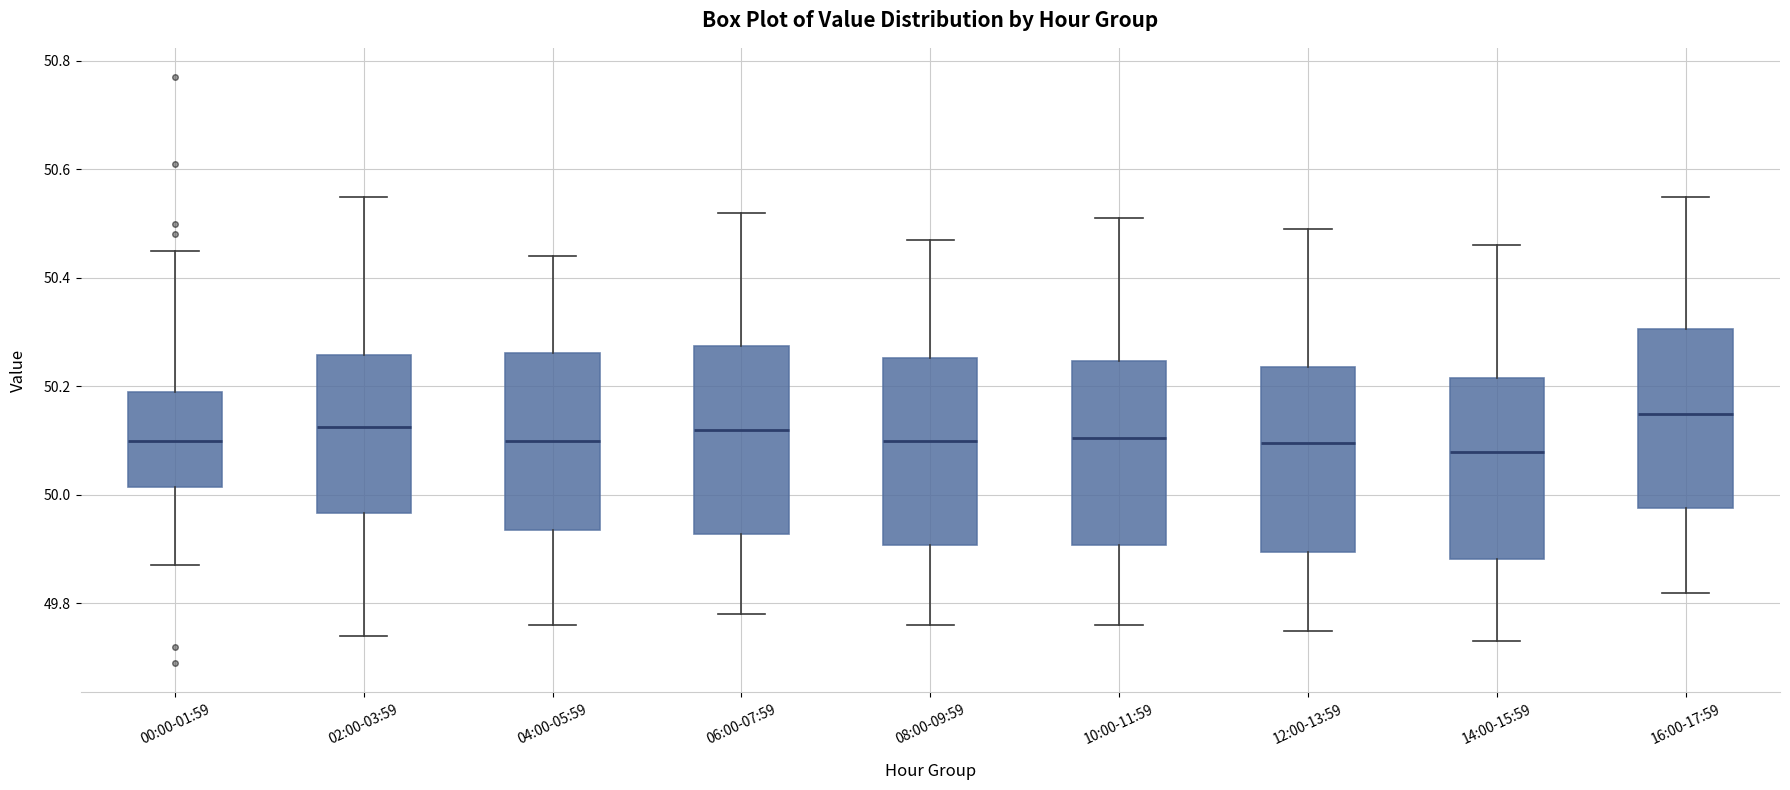

Reading left to right, read every box against the y-axis: the position of its median line, the range the box covers, and the ends of its whiskers. The values are not printed on the chart, so give them approximately, as read against the axis.

00:00-01:59: median 50.10, box 50.02 to 50.20, whiskers 49.88 to 50.46
02:00-03:59: median 50.12, box 49.96 to 50.26, whiskers 49.74 to 50.56
04:00-05:59: median 50.10, box 49.94 to 50.26, whiskers 49.76 to 50.44
06:00-07:59: median 50.12, box 49.92 to 50.28, whiskers 49.78 to 50.52
08:00-09:59: median 50.10, box 49.90 to 50.26, whiskers 49.76 to 50.48
10:00-11:59: median 50.10, box 49.90 to 50.24, whiskers 49.76 to 50.52
12:00-13:59: median 50.10, box 49.90 to 50.24, whiskers 49.76 to 50.50
14:00-15:59: median 50.08, box 49.88 to 50.22, whiskers 49.74 to 50.46
16:00-17:59: median 50.16, box 49.98 to 50.30, whiskers 49.82 to 50.56